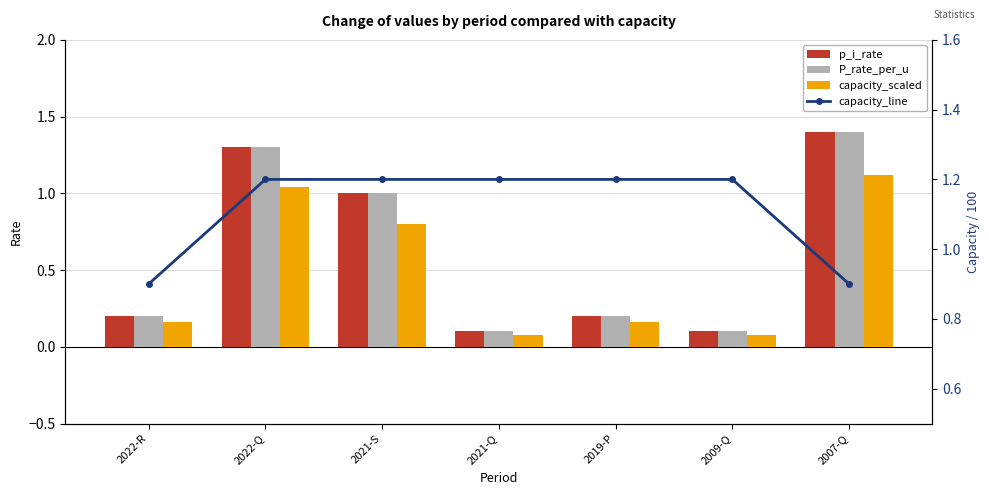

Rank the series at 2022-R from highest to lowest value.

capacity_line, p_i_rate, P_rate_per_u, capacity_scaled